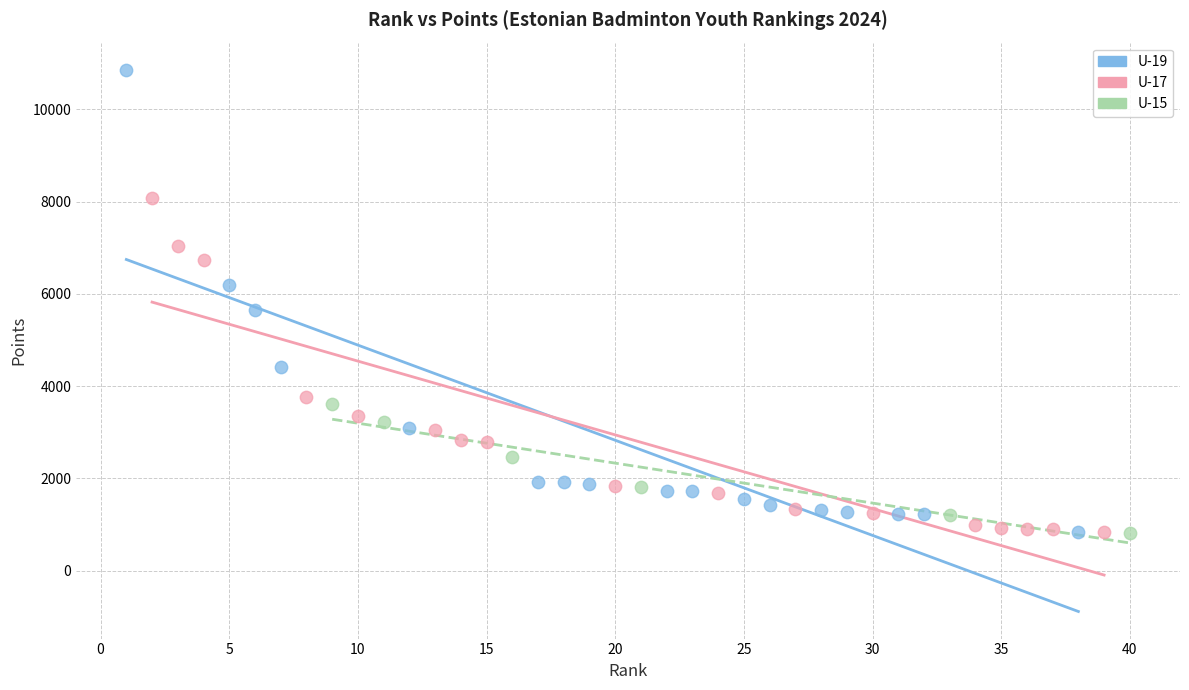

Which series reaches the maximum Y coordinate?

U-19